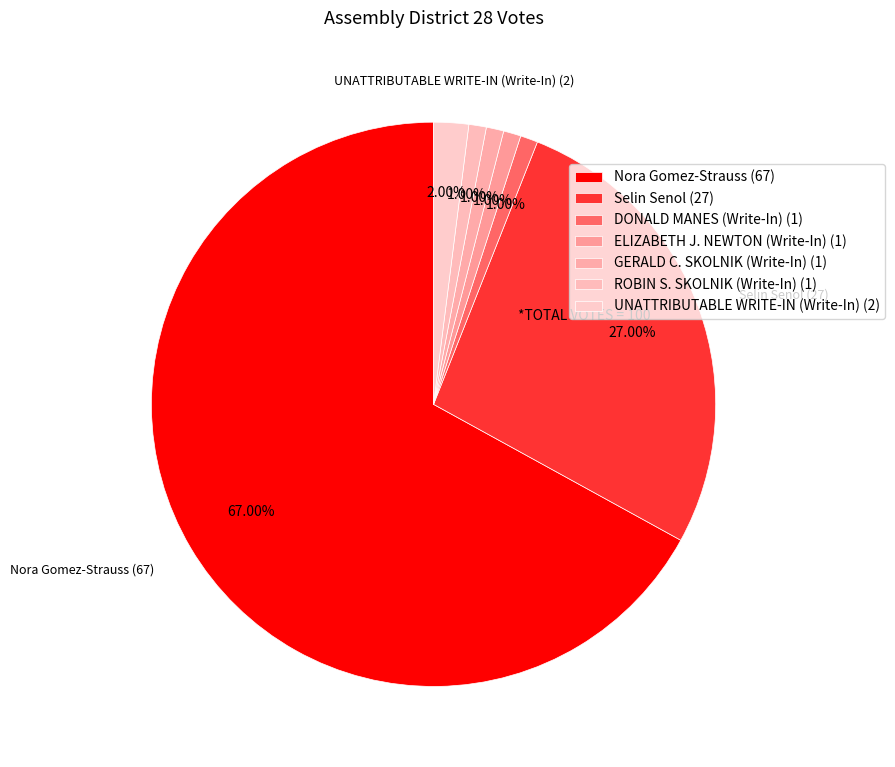

Does Selin Senol account for over 50% of the chart?

No